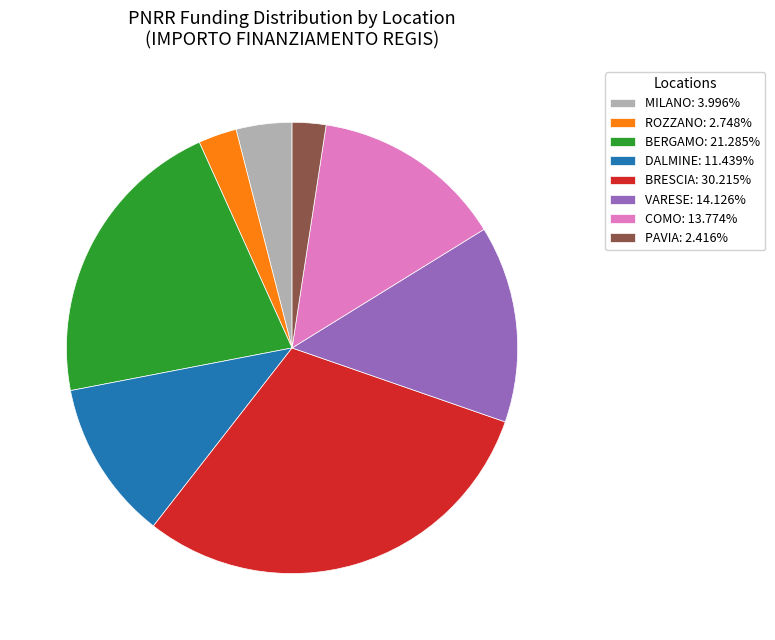

Approximately how many times larger is the value at VARESE: 14.126% compared to BERGAMO: 21.285%?

0.7